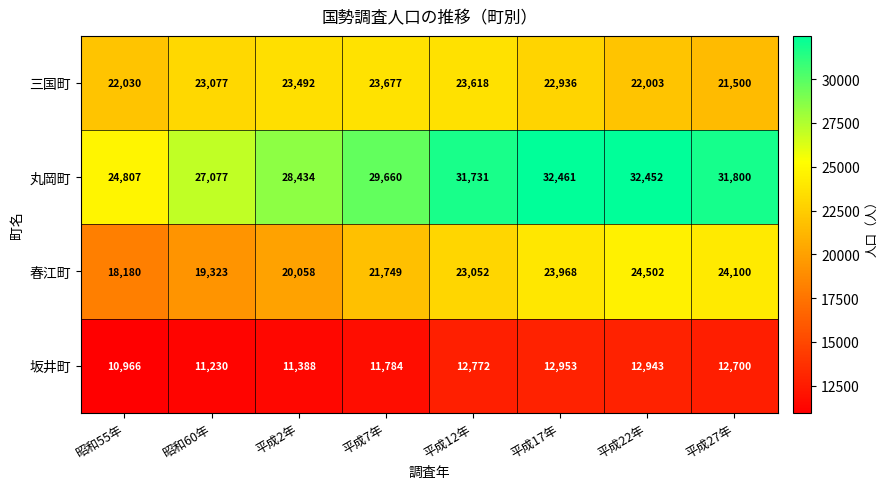

What is the sum of the 三国町 values at 平成27年 and 昭和60年?

44577